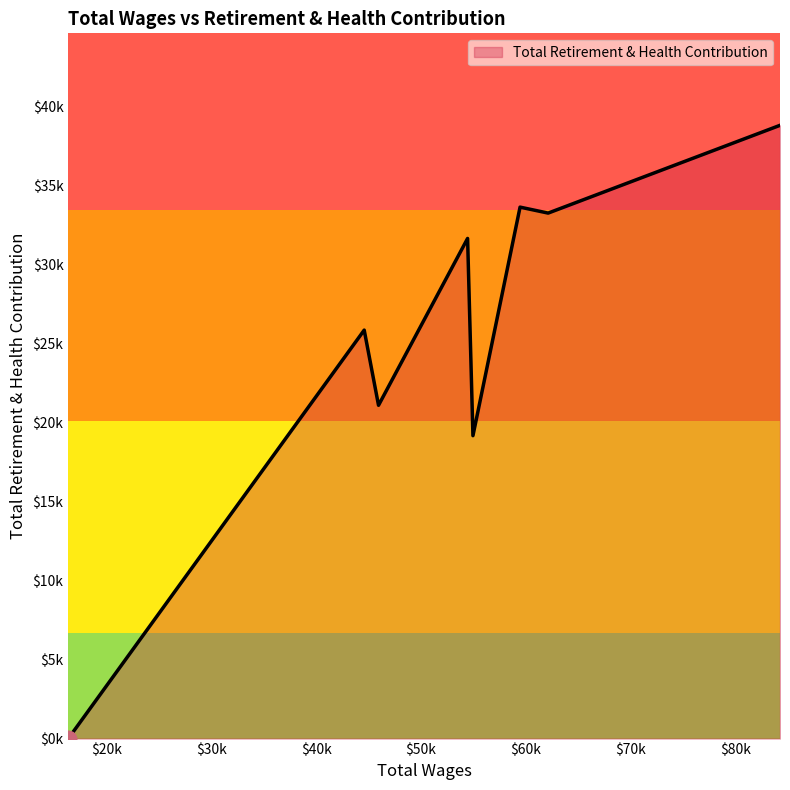

Reading left to right, list all the values displayed in this chart.

84193.0=38793	62107.0=33241	59432.0=33618	54943.0=19160	54434.0=31637	45950.0=21083	44586.0=25839	16398.0=0